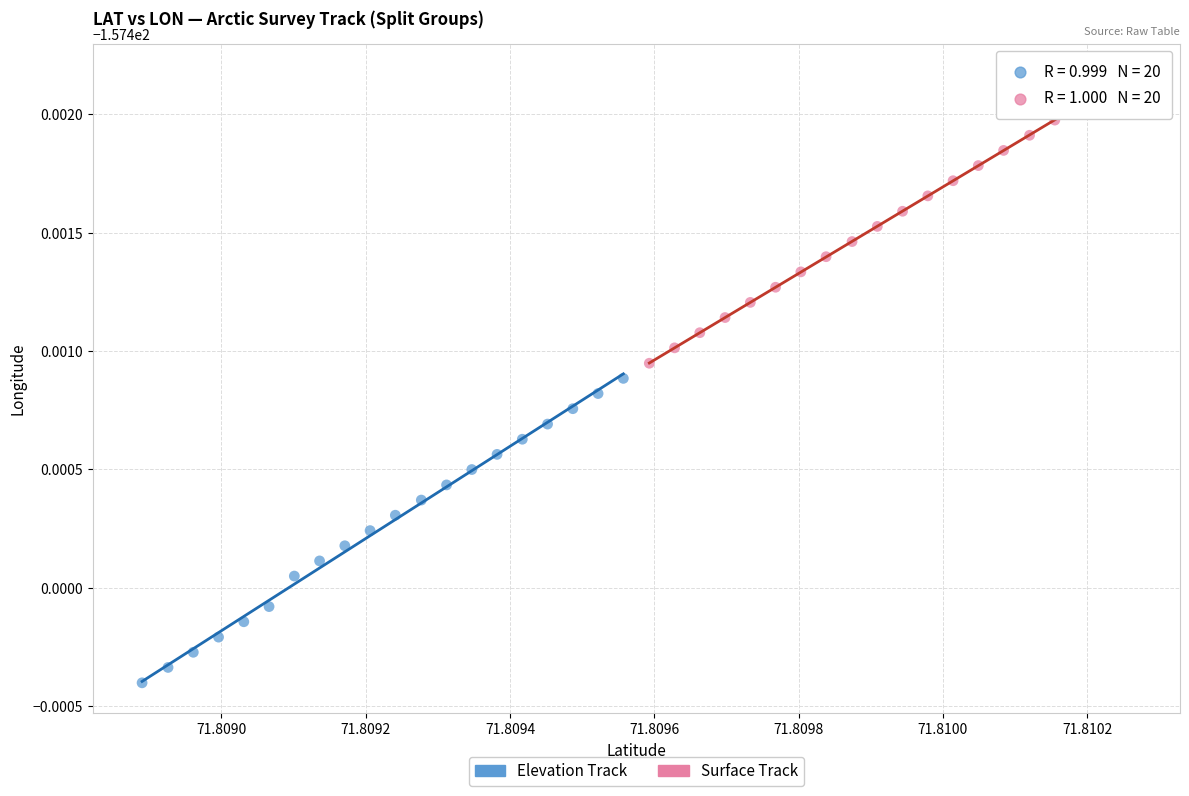

Which series contains the highest Y value?

Surface Track